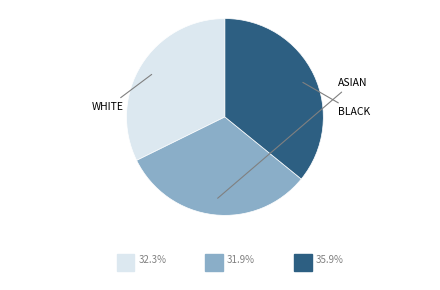

Does any single category account for the majority?

No